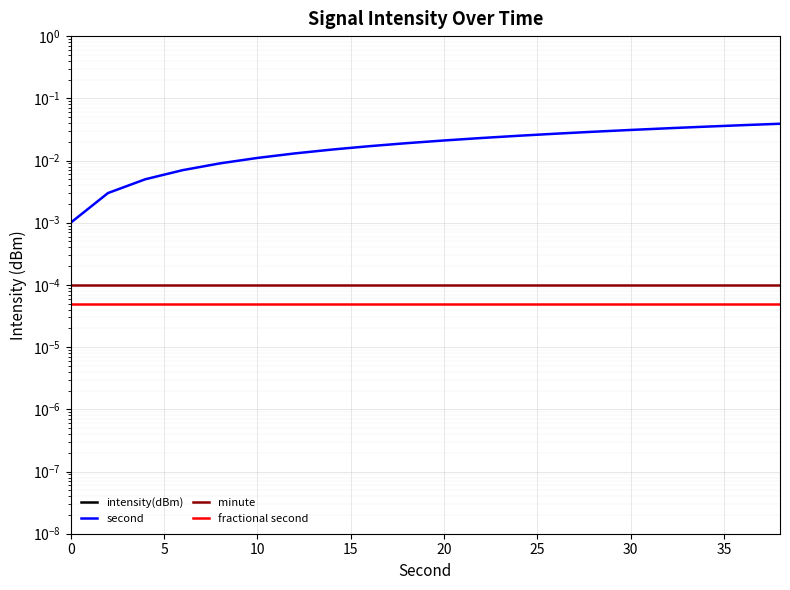

Is it true that minute equals 0.0 at 35?

False